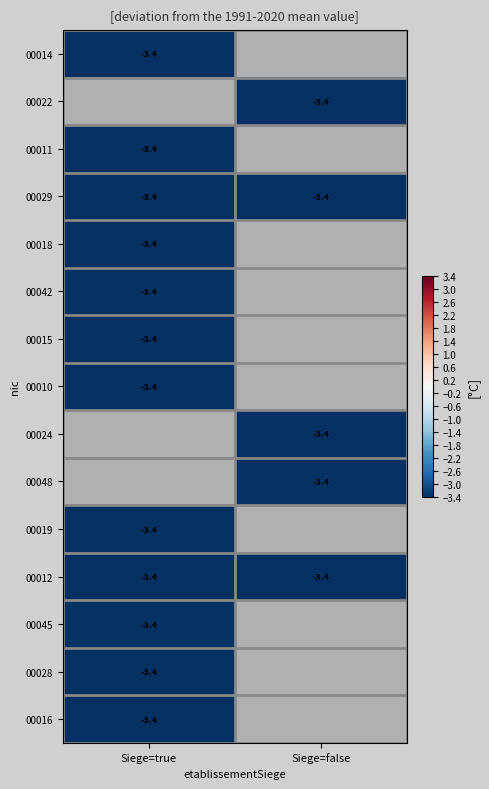

The value of 00012 at Siege=true is -5.9. True or false?

False